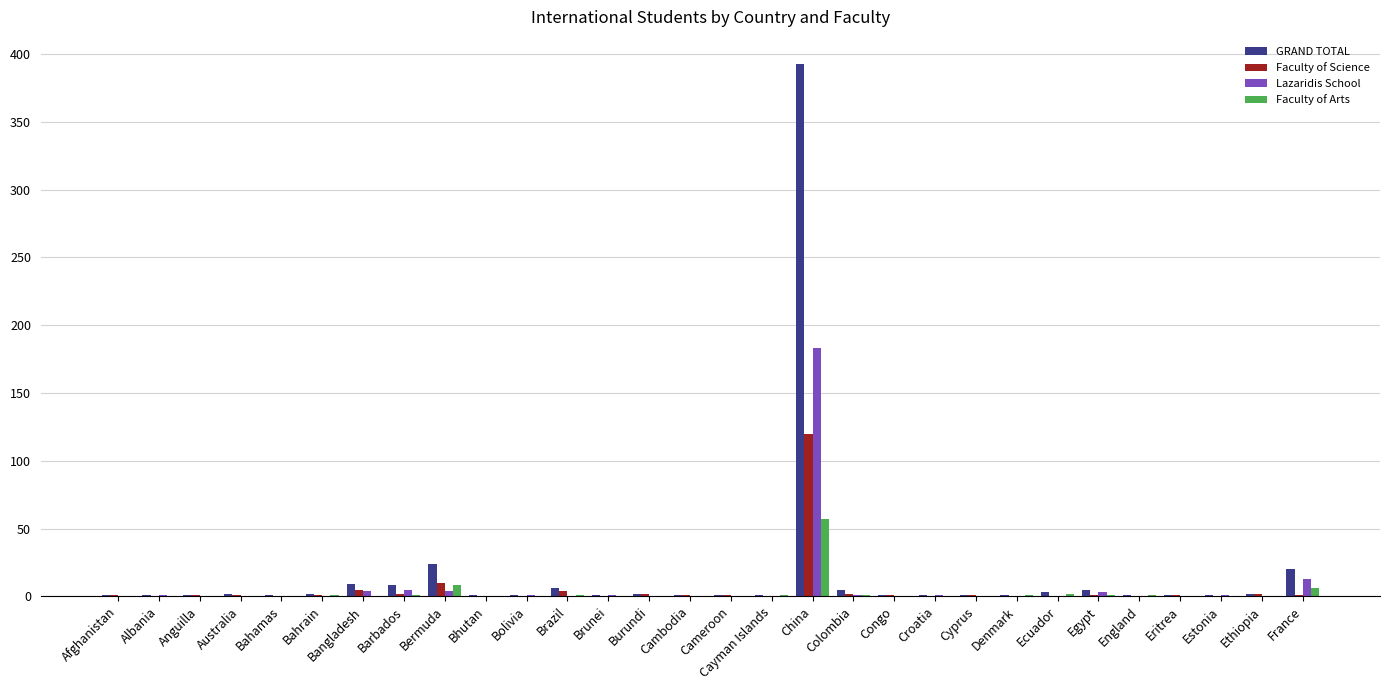

What are all the series names shown in the legend?

GRAND TOTAL, Faculty of Science, Lazaridis School, Faculty of Arts